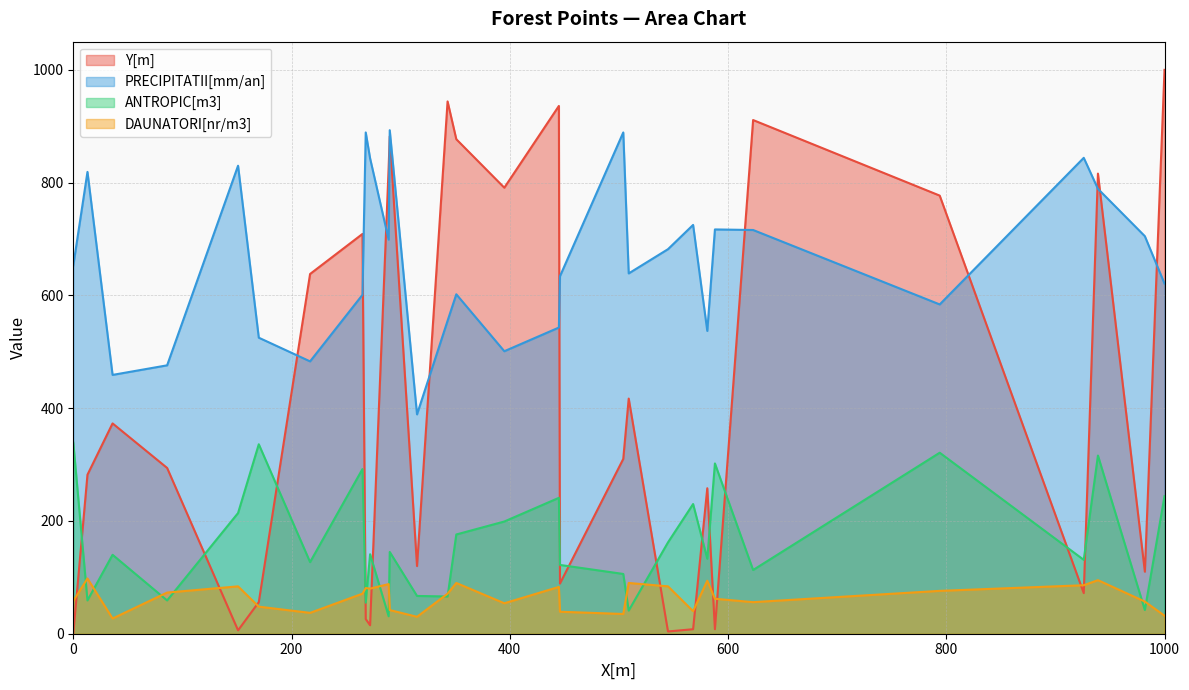

What is the difference between the highest and lowest values at 446?

595